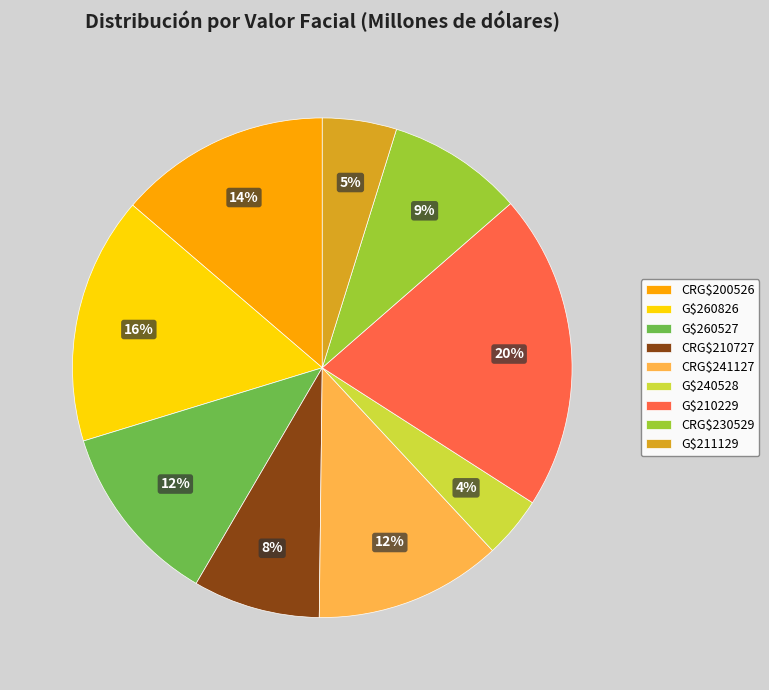

To the nearest percent, what portion does CRG$210727 represent?

8%